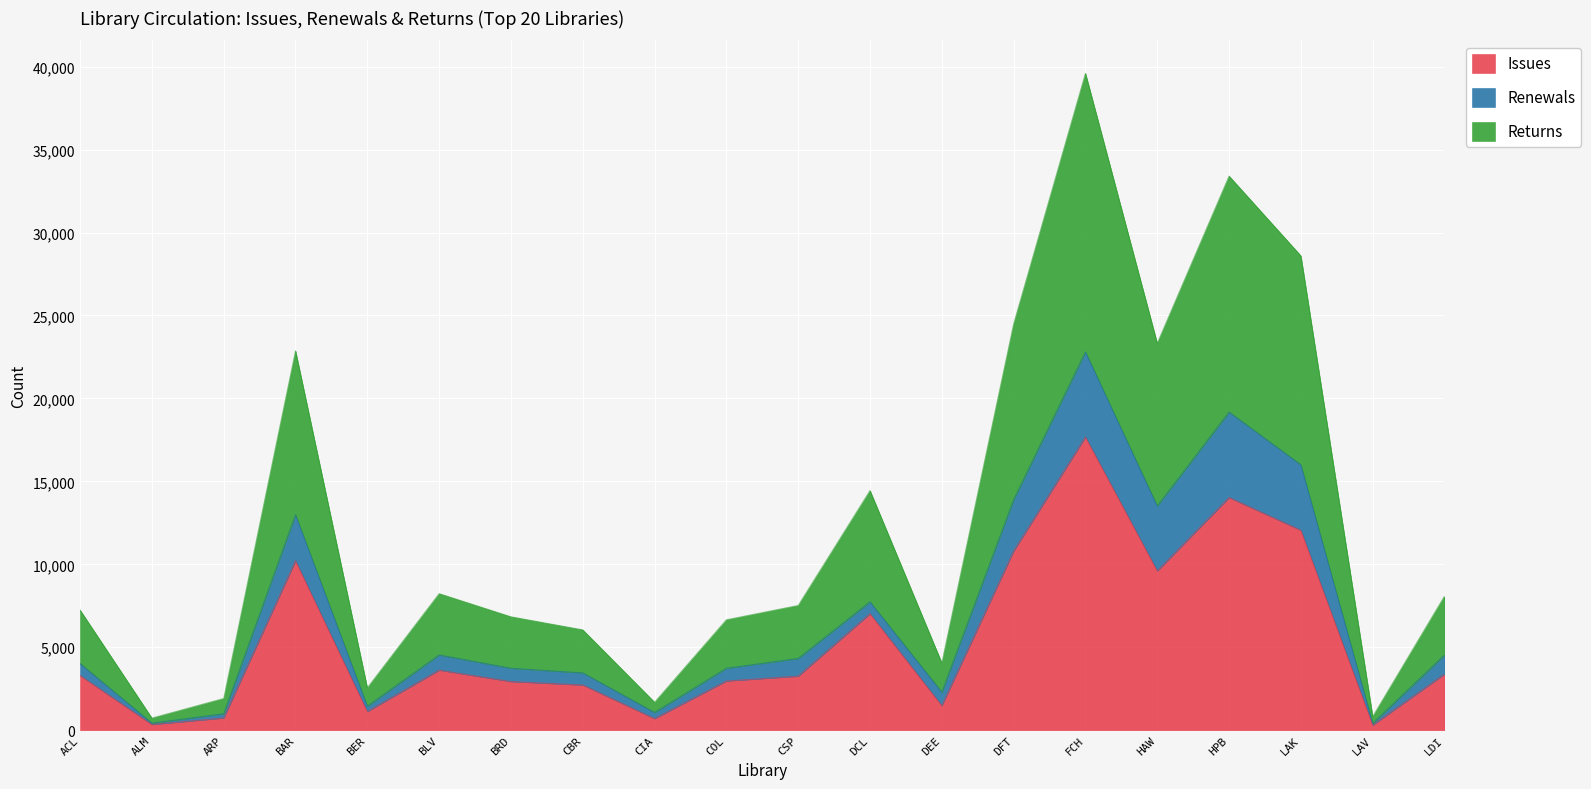

At which label does Issues first exceed 3302?

BAR